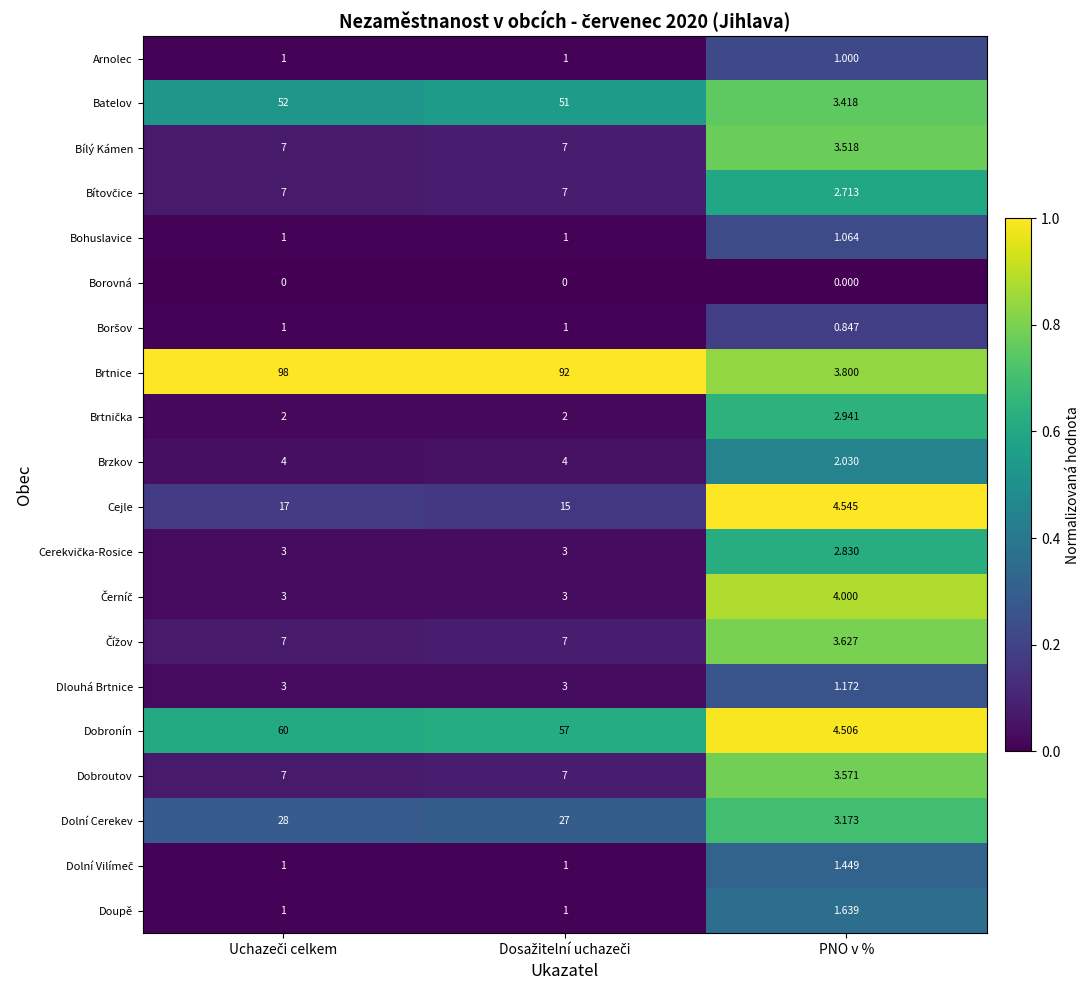

Which series has the largest range (max minus min)?

Brtnice